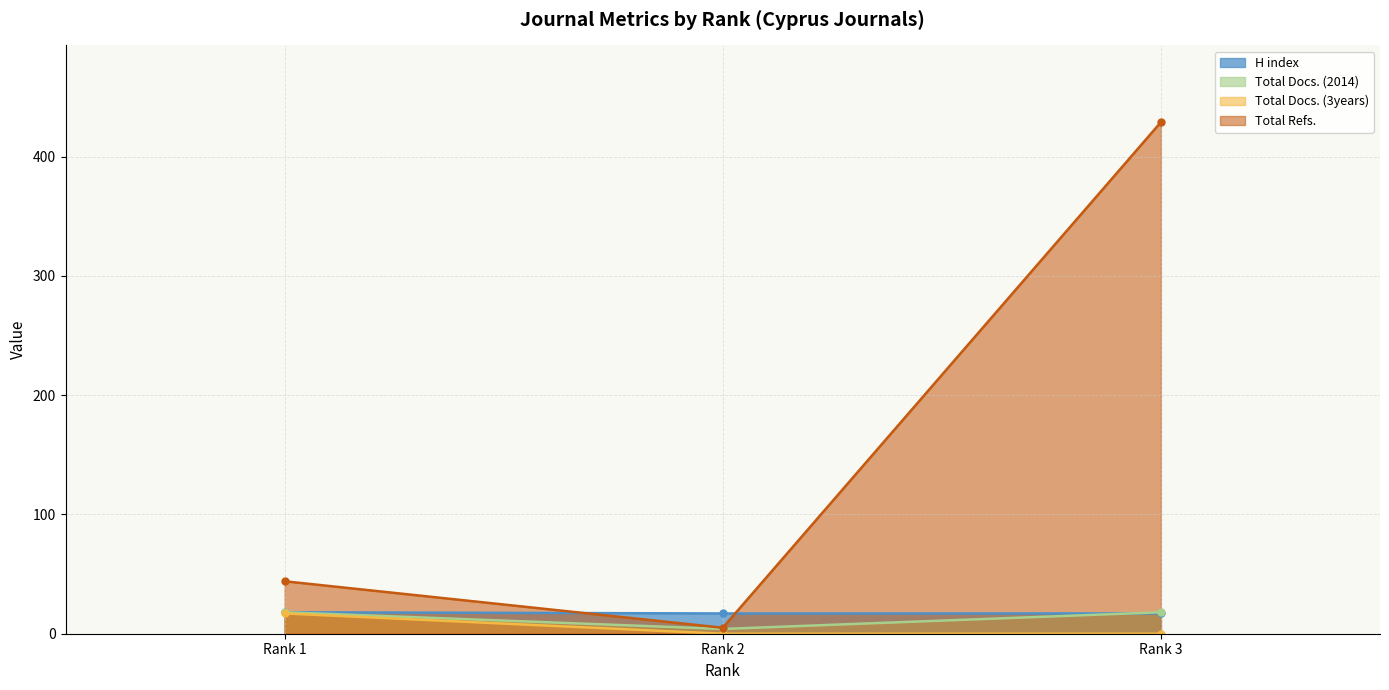

How many lines are shown in the chart?

4